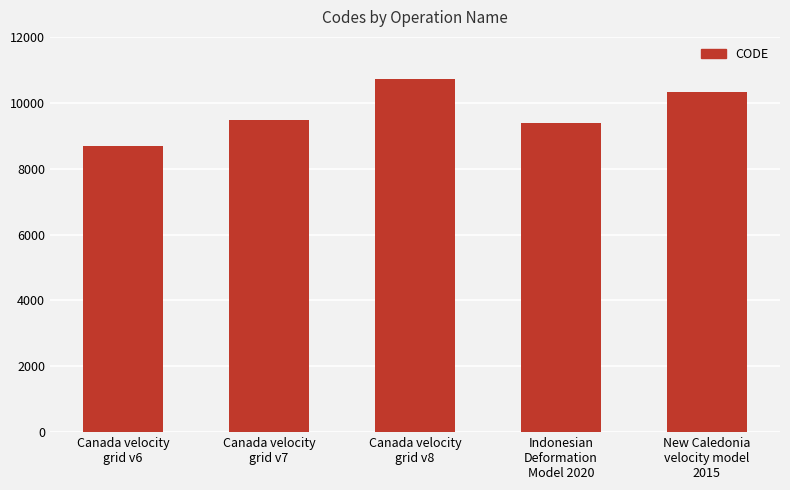

What is the label of the 3rd bar from the left?

Canada velocity
grid v8